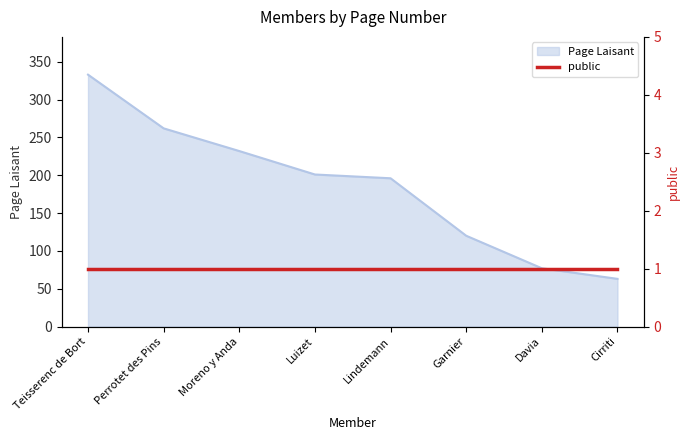

Is it true that the value at Cirriti is 85?

False